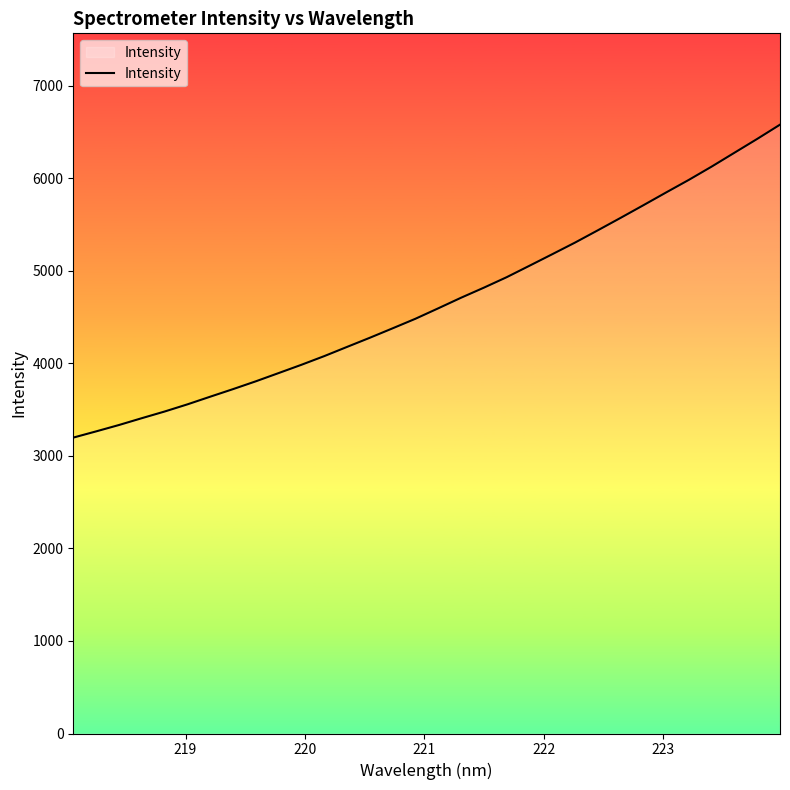

Does the chart display data point markers on the line(s)?

No